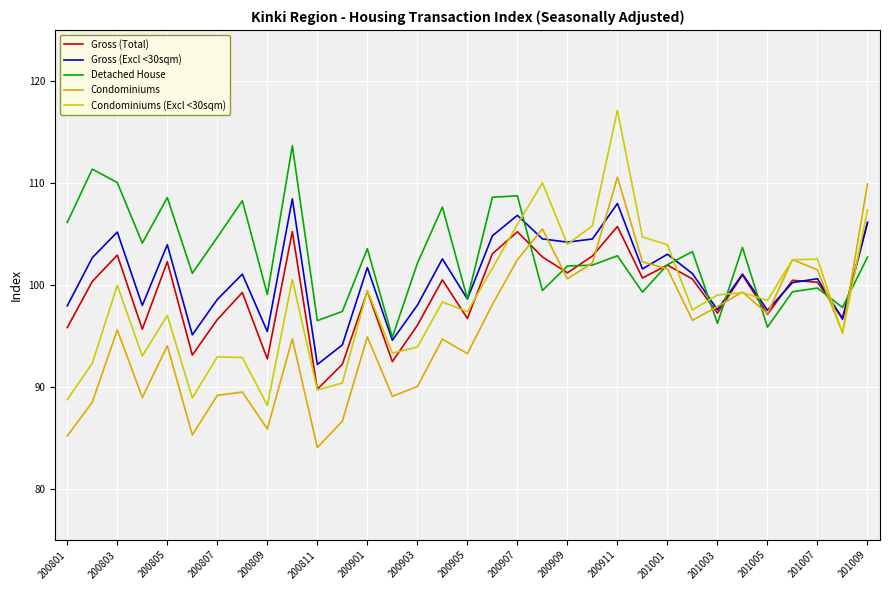

Where does the Detached House series first go above 102?

200801